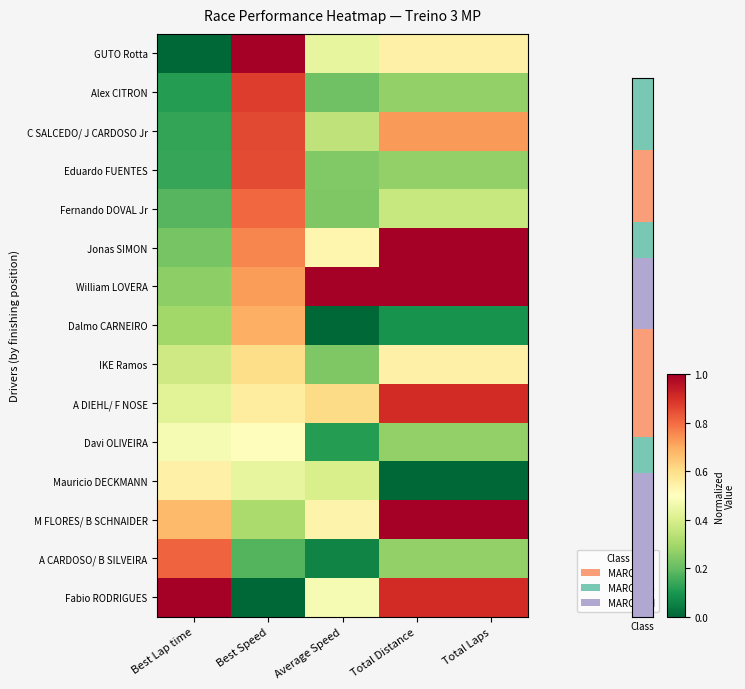

Rank the series at Best Speed from lowest to highest value.

Fabio RODRIGUES, A CARDOSO/ B SILVEIRA, M FLORES/ B SCHNAIDER, Mauricio DECKMANN, Davi OLIVEIRA, A DIEHL/ F NOSE, IKE Ramos, Dalmo CARNEIRO, William LOVERA, Jonas SIMON, Fernando DOVAL Jr, Eduardo FUENTES, C SALCEDO/ J CARDOSO Jr, Alex CITRON, GUTO Rotta